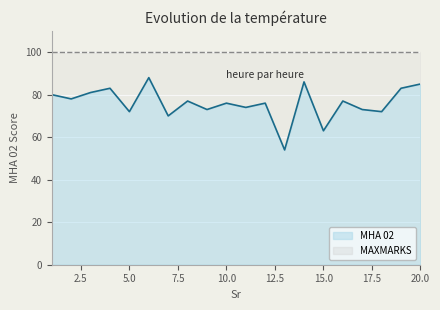

Where is the first local minimum?

2